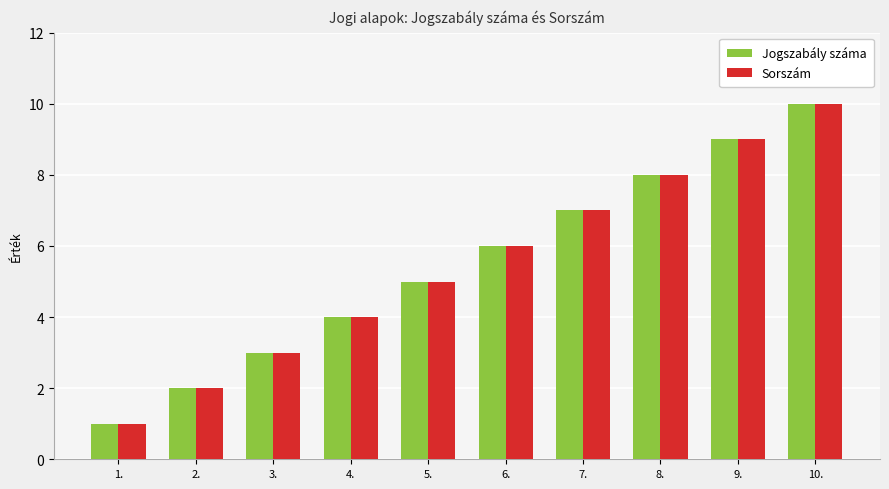

Reading left to right, list all the values displayed in this chart.

Jogszabály száma: 1	2	3	4	5	6	7	8	9	10
Sorszám: 1	2	3	4	5	6	7	8	9	10